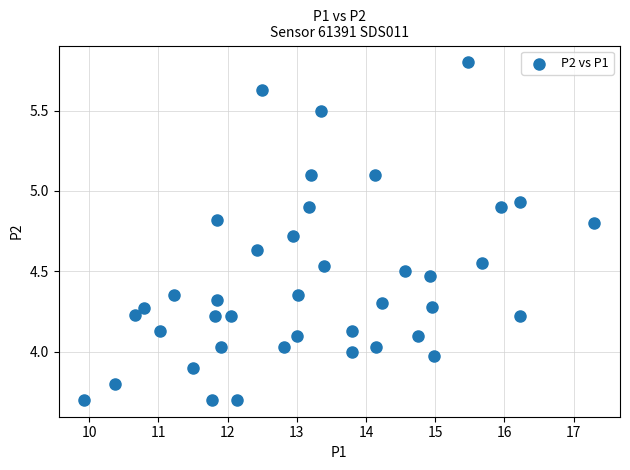

What is the range of X values (max minus min)?

7.4